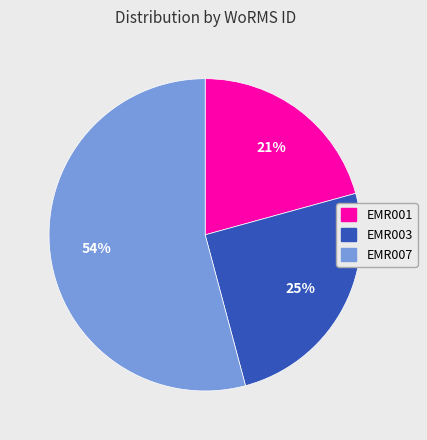

True or false: EMR003 accounts for 13% of the total.

False